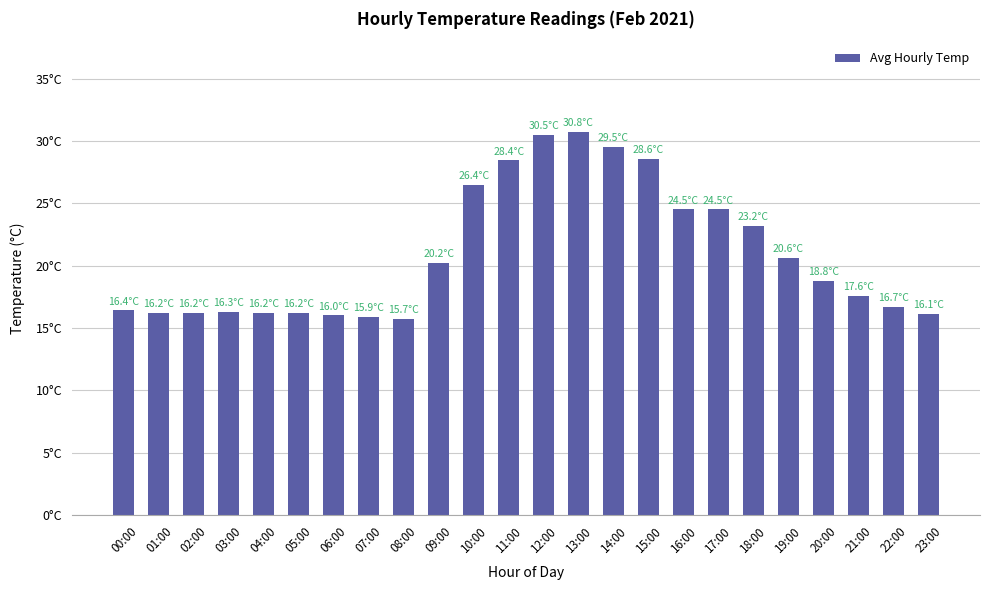

What is the difference between the values at 21:00 and 10:00?

8.8